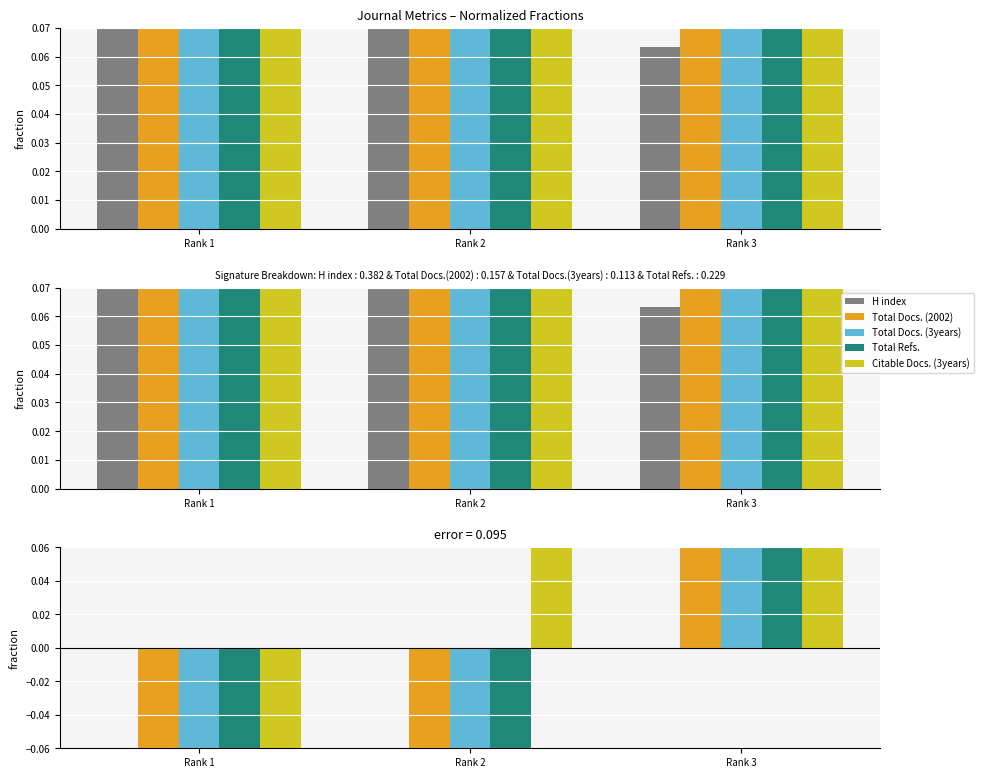

What are all the series names shown in the legend?

H index, Total Docs. (2002), Total Docs. (3years), Total Refs., Citable Docs. (3years)